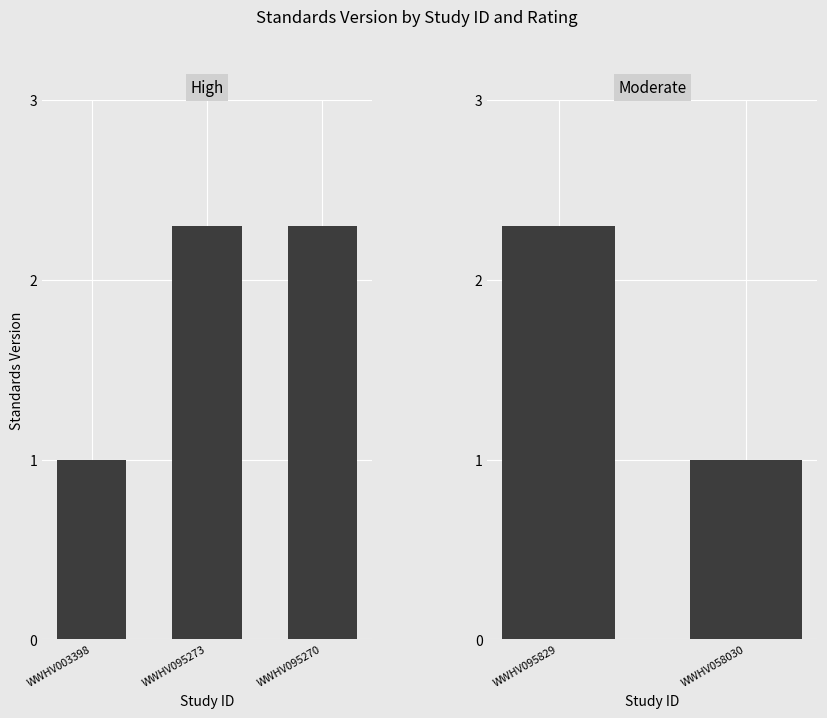

What is the value of the 4th bar from the left?

2.3